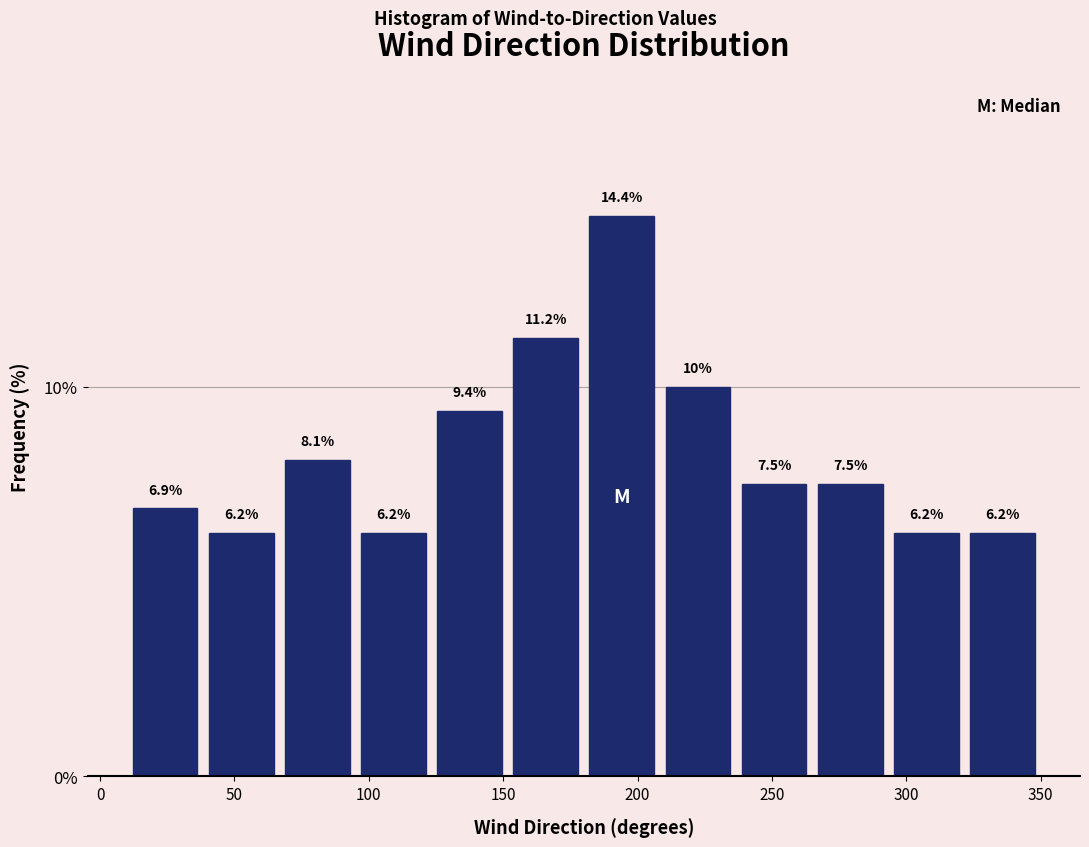

Reading left to right, list every bar in this chart as the range it spans on the x-axis followed by its height. The bar edges are not printed on the chart, so give them approximately, as read against the axis.

10 to 40: 6.9
40 to 65: 6.2
65 to 95: 8.1
95 to 125: 6.2
125 to 150: 9.4
150 to 180: 11.2
180 to 210: 14.4
210 to 235: 10.0
235 to 265: 7.5
265 to 295: 7.5
295 to 320: 6.2
320 to 350: 6.2